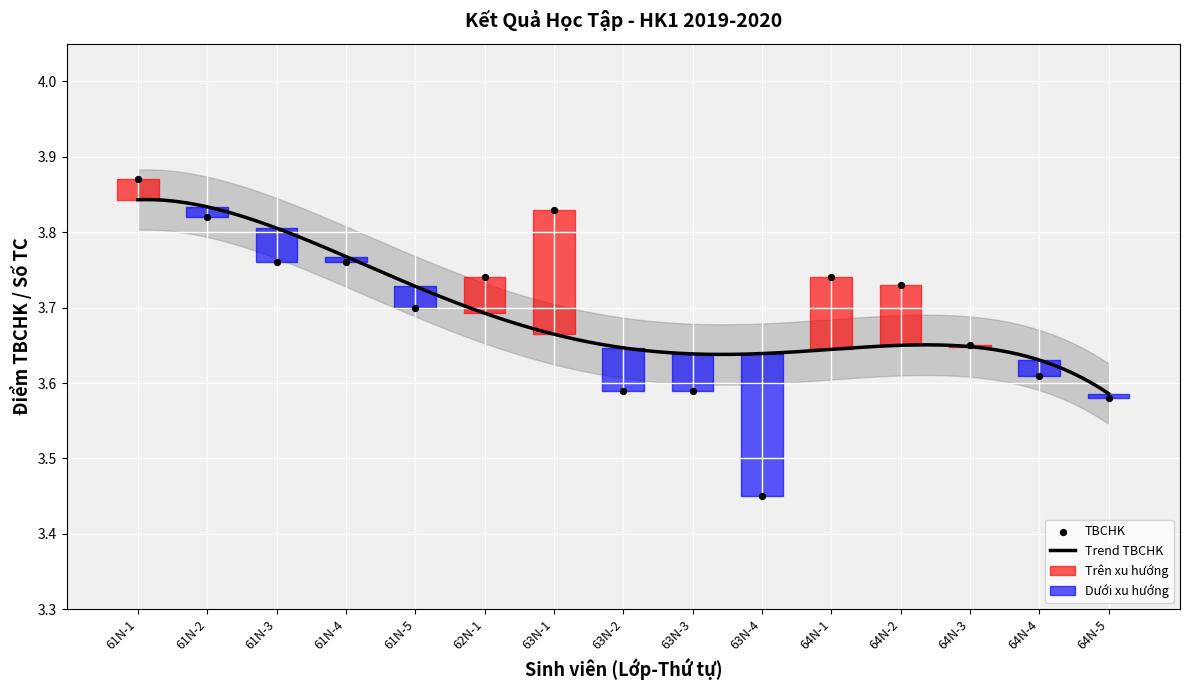

Approximately how many times larger is the value at 64N-2 compared to 63N-4?

1.1